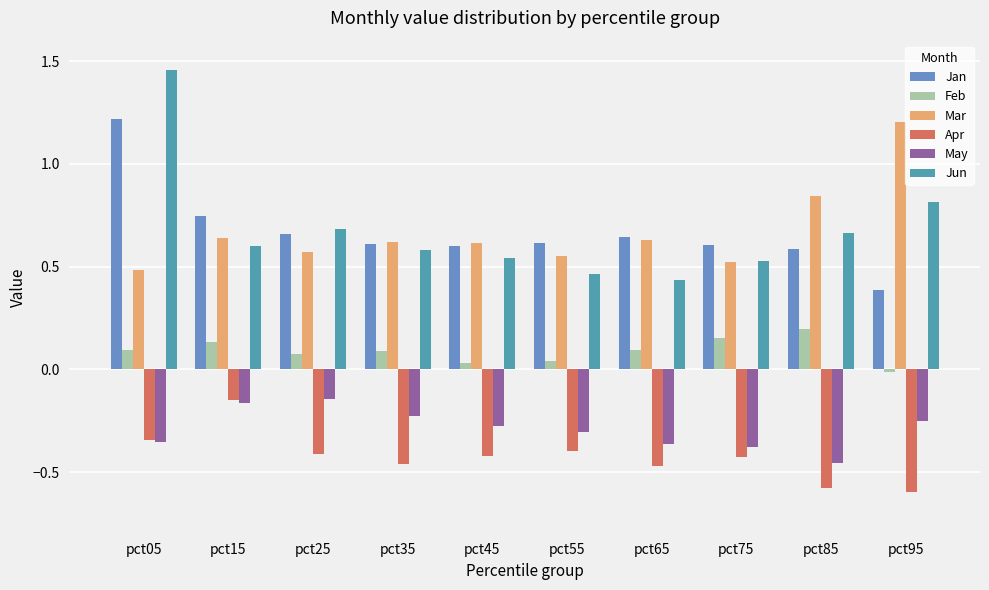

At how many categories does at least one series exceed 0?

10